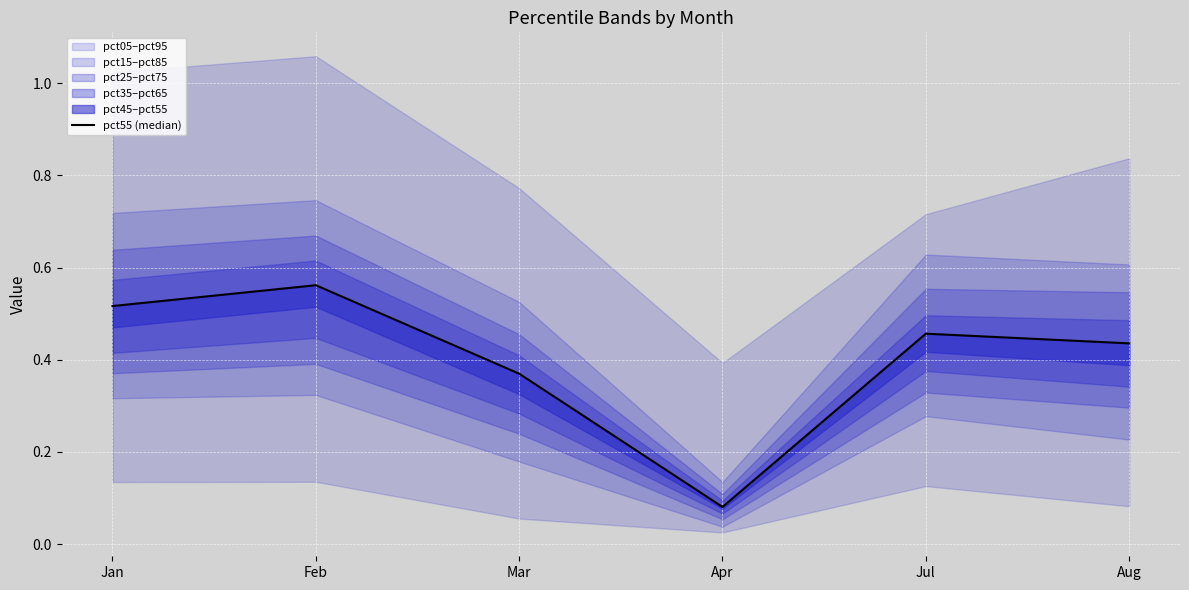

What is the smallest value displayed?

0.1